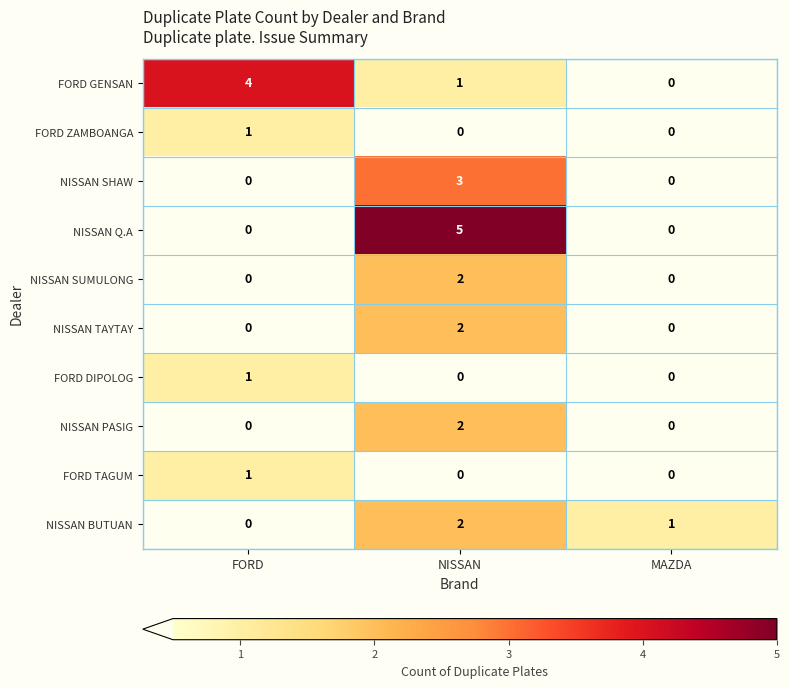

Which series has the widest spread of values?

NISSAN Q.A